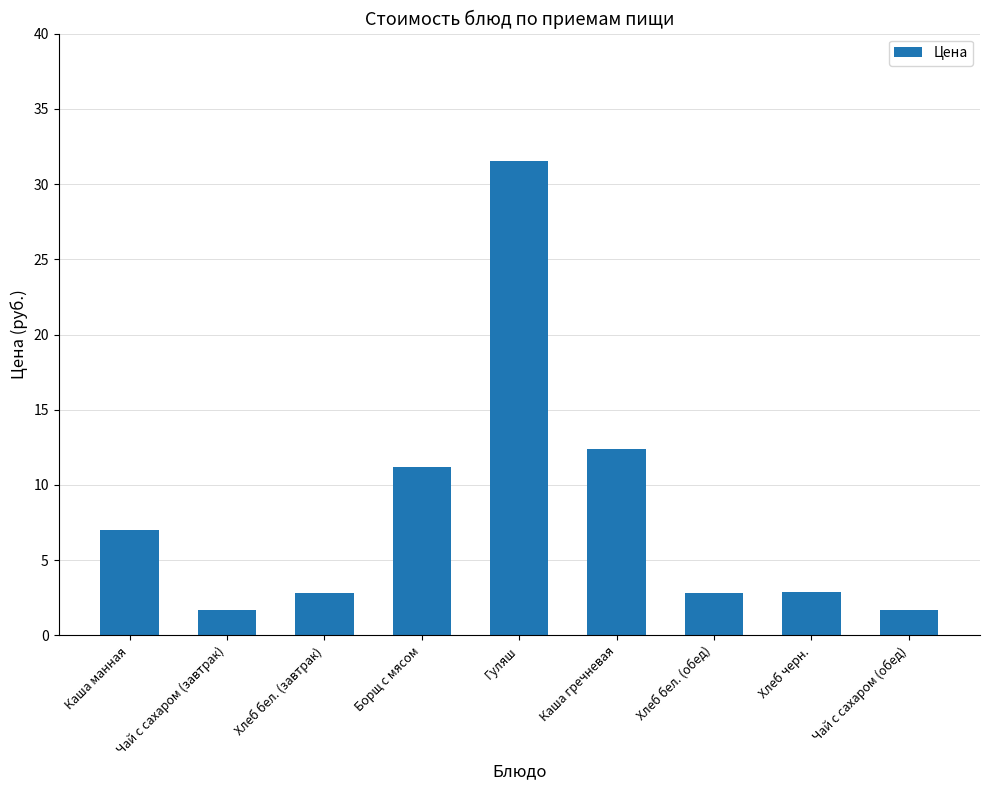

What position from the left is Каша гречневая?

6